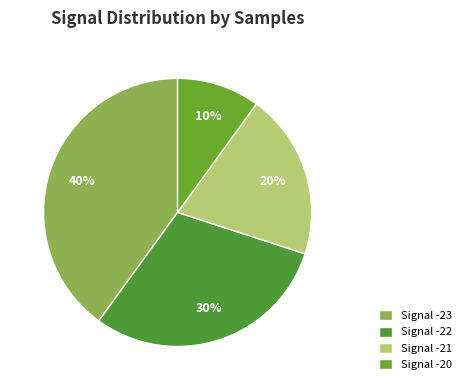

Rank the categories by value from highest to lowest.

Signal -23, Signal -22, Signal -21, Signal -20